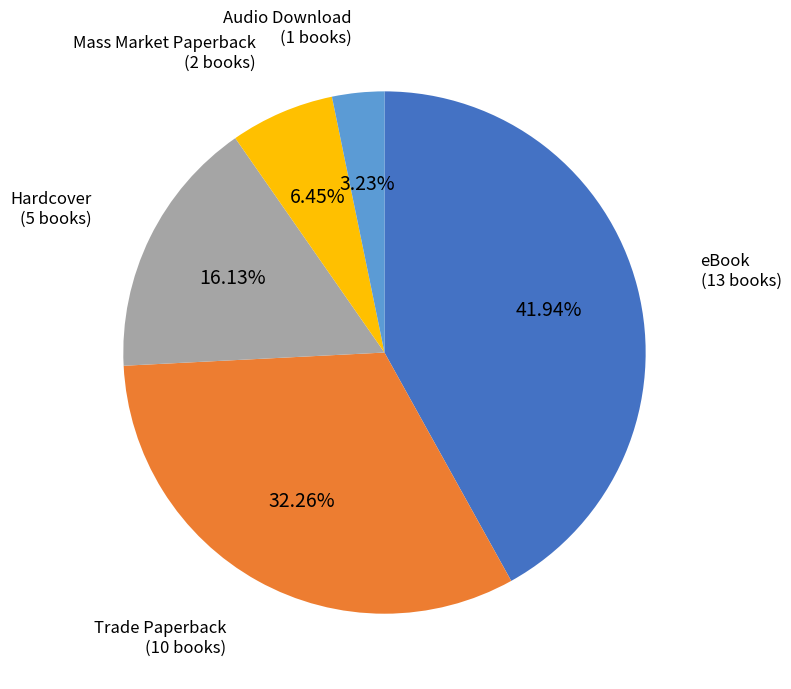

Does any single category account for the majority?

No